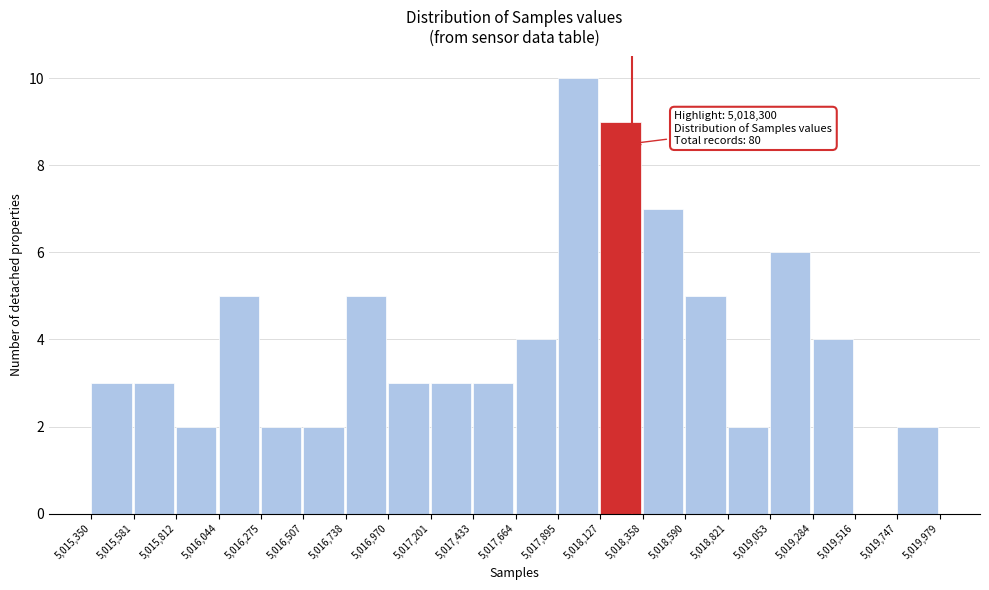

Over which range of the x-axis is the bar tallest?

5,017,895 to 5,018,127